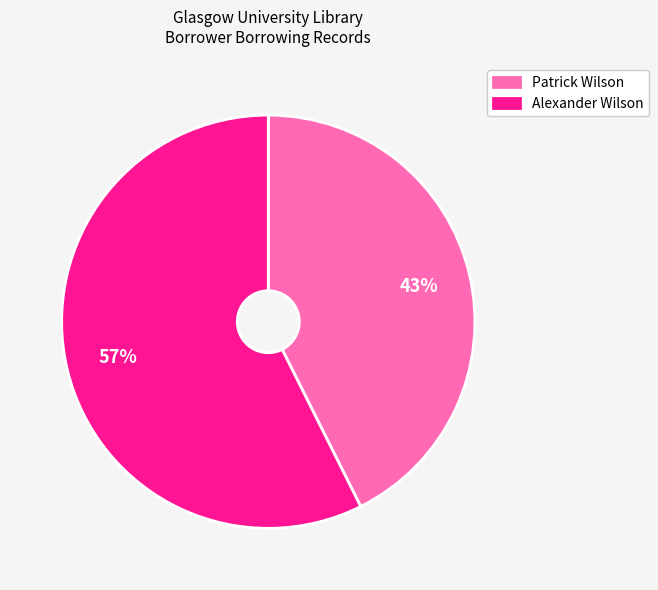

To the nearest percent, what is the combined percentage of Alexander Wilson and Patrick Wilson?

100%